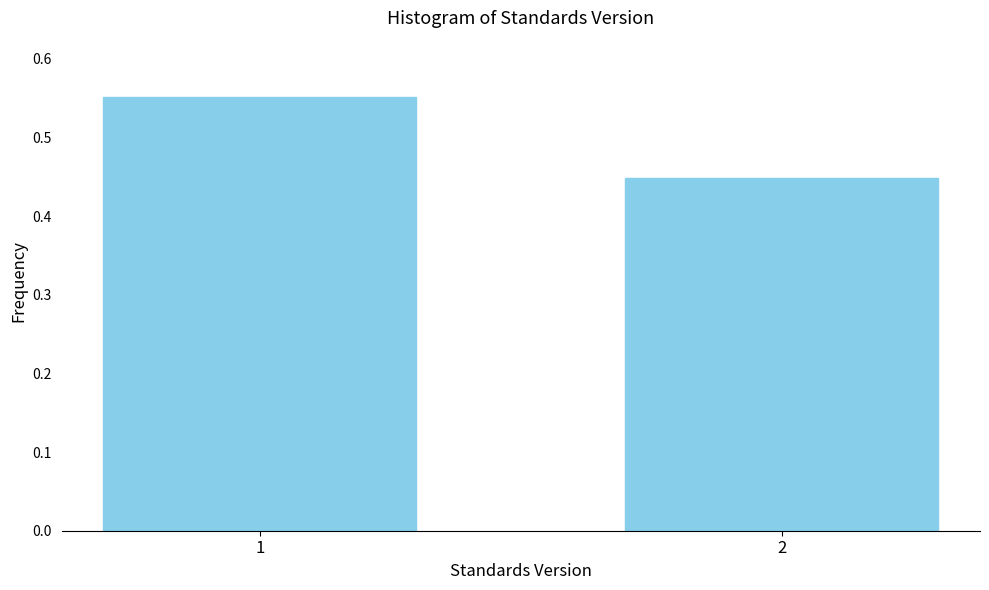

List the labels in order of value, smallest first.

2, 1